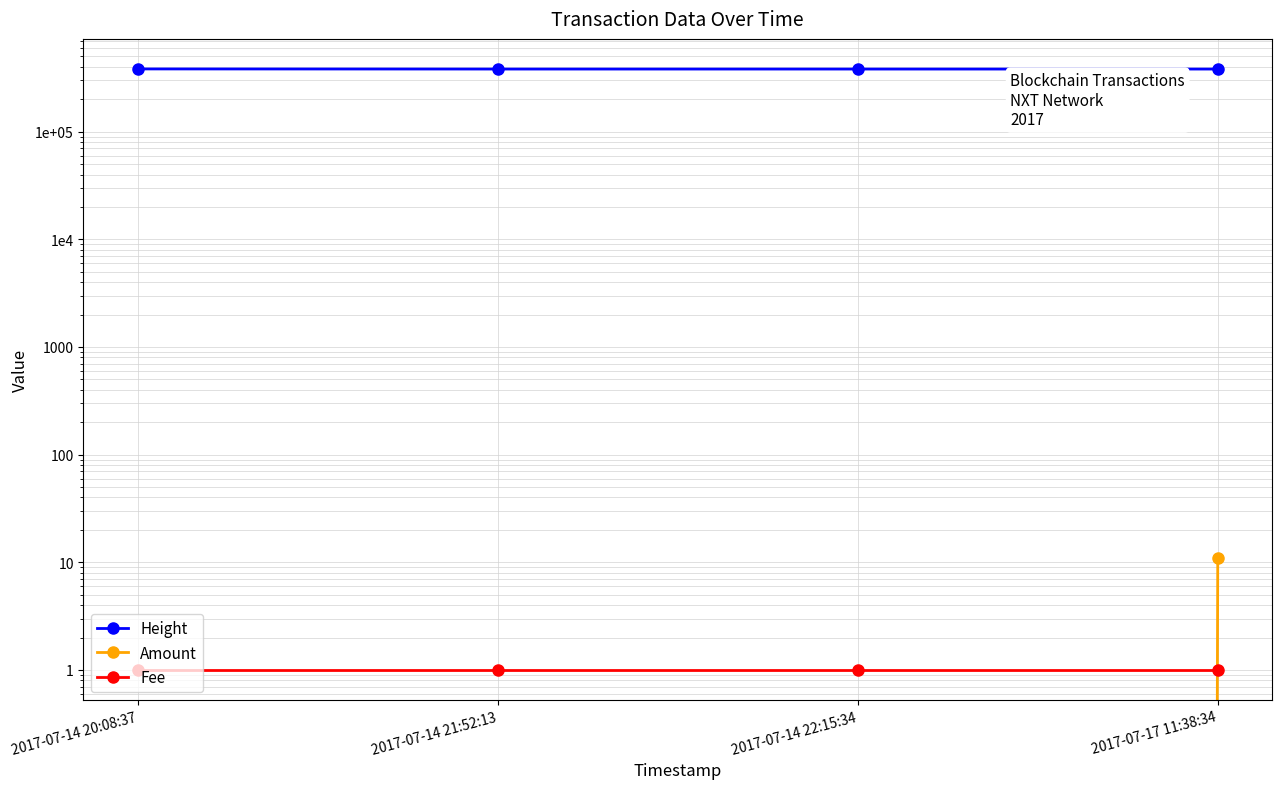

Reading left to right, transcribe all the data shown in this chart.

Height: 382760	381847	381841	381816
Amount: 0	0	0	11
Fee: 1	1	1	1